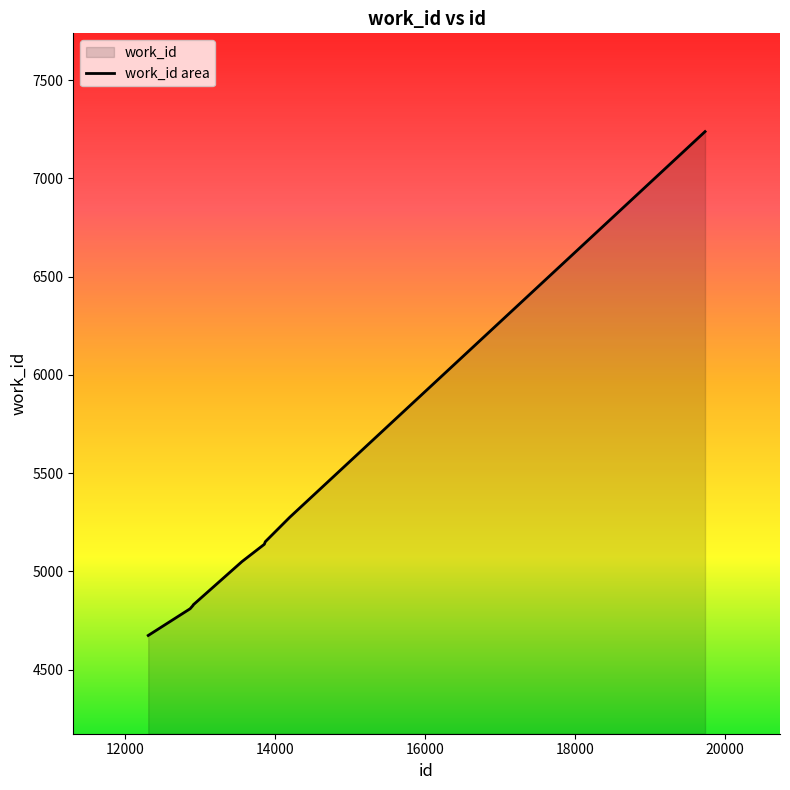

How many lines are shown in the chart?

1